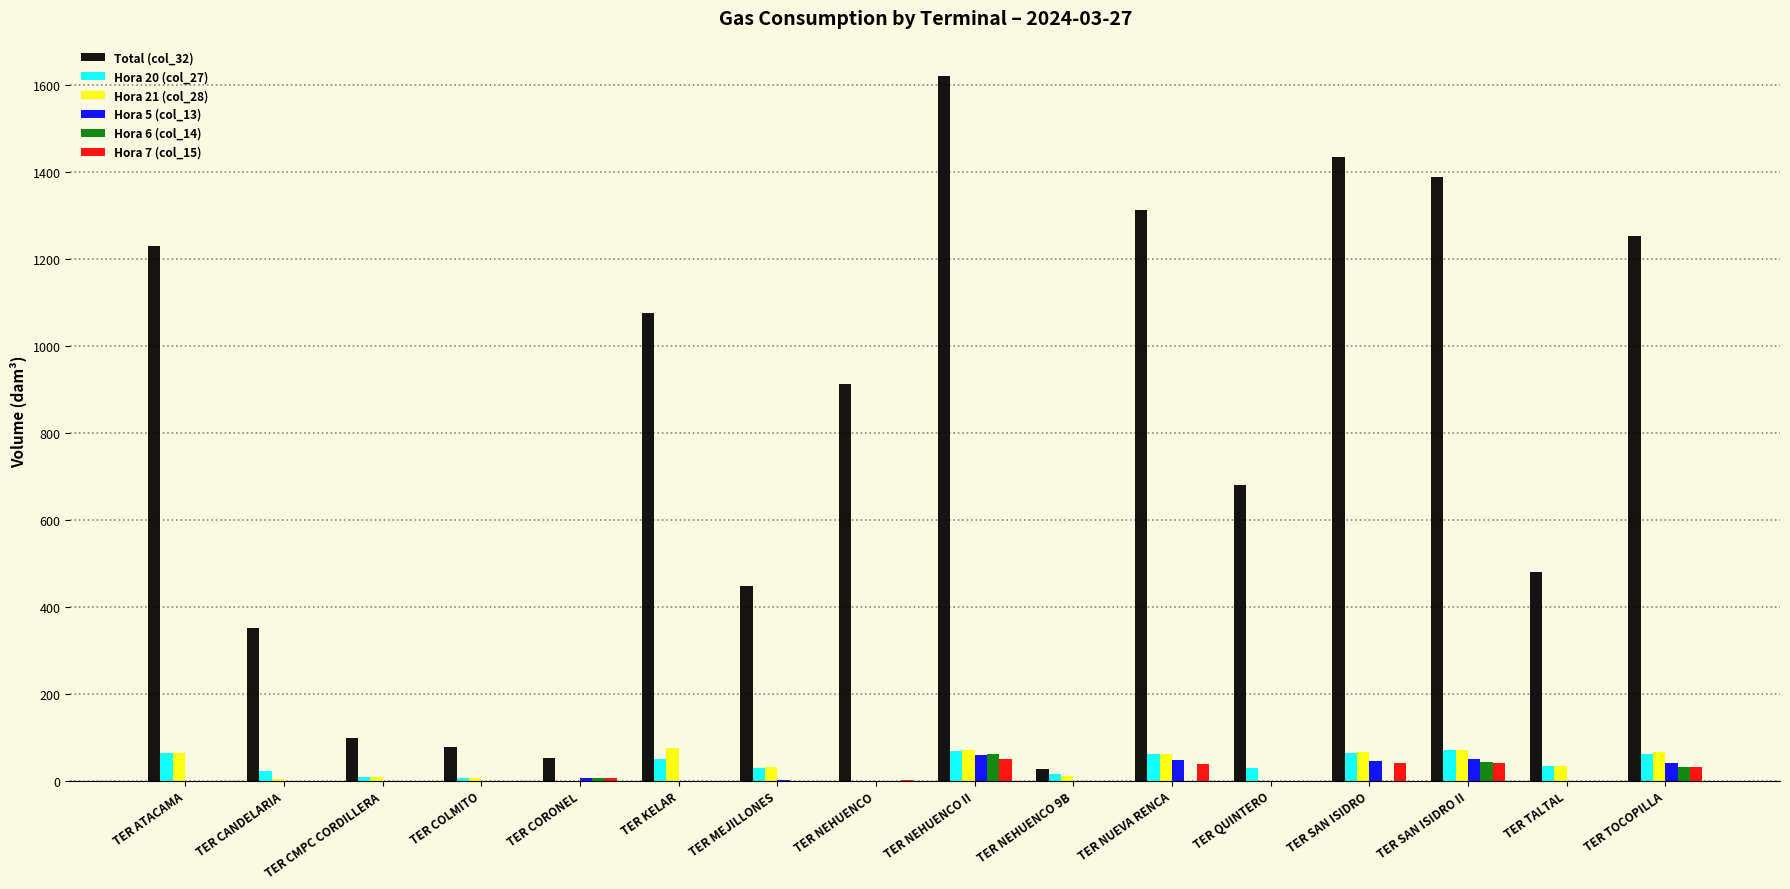

What is the sum of all Hora 5 (col_13) values?

250.4